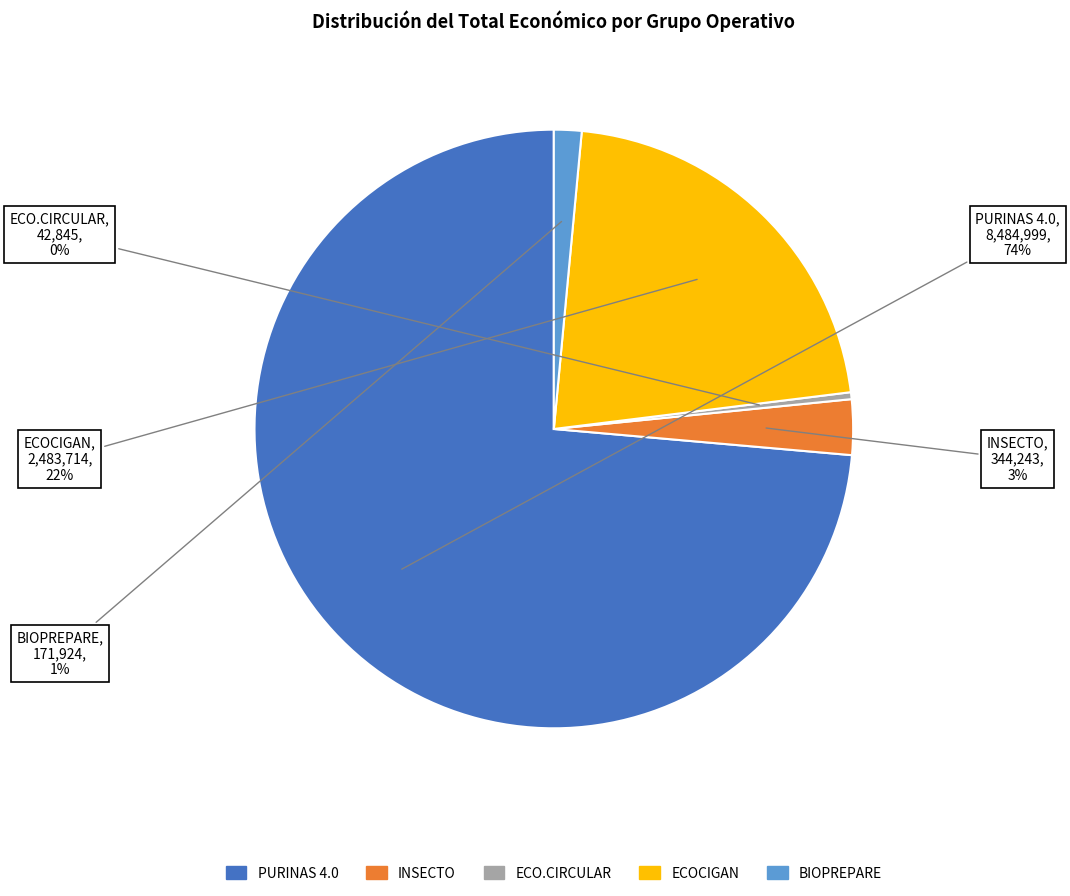

Which slice is the smallest?

ECO.CIRCULAR